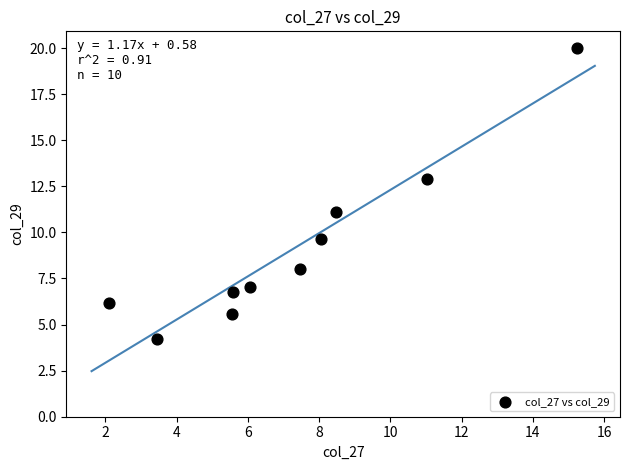

What is the range of X values (max minus min)?

13.1